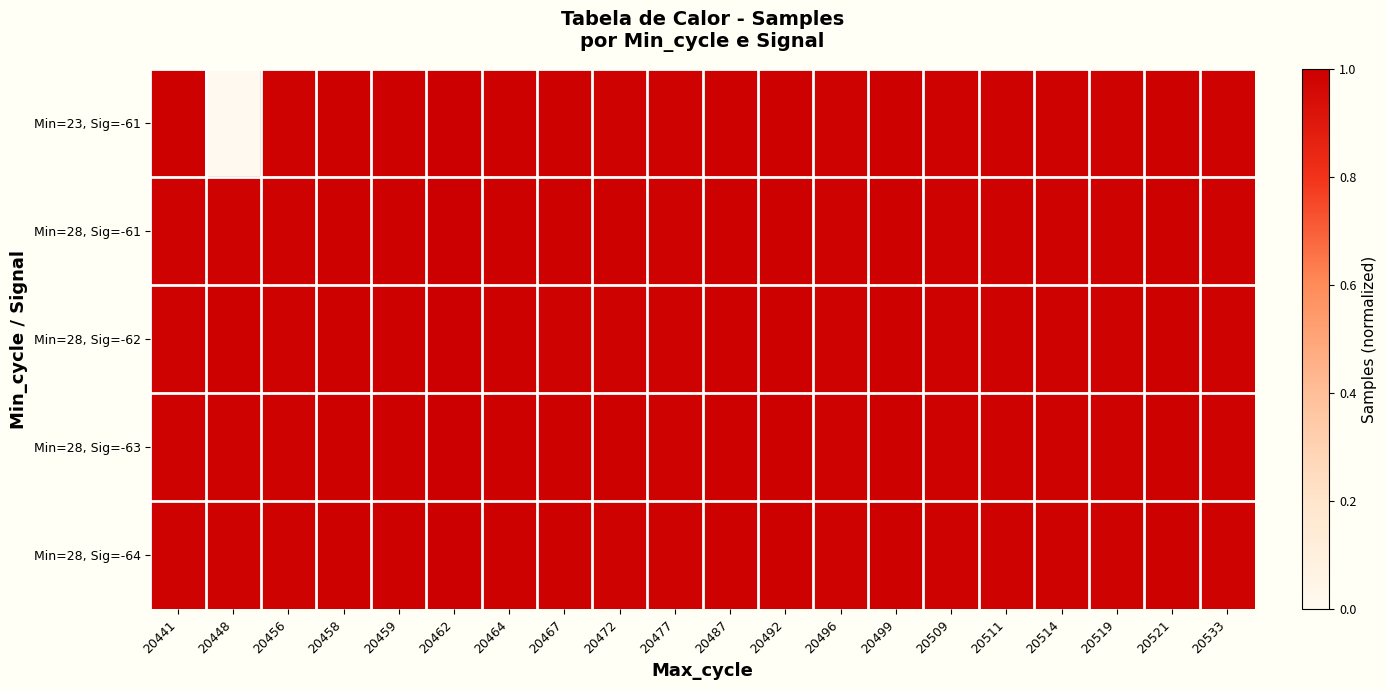

Which series has the largest range (max minus min)?

Min=23, Sig=-61